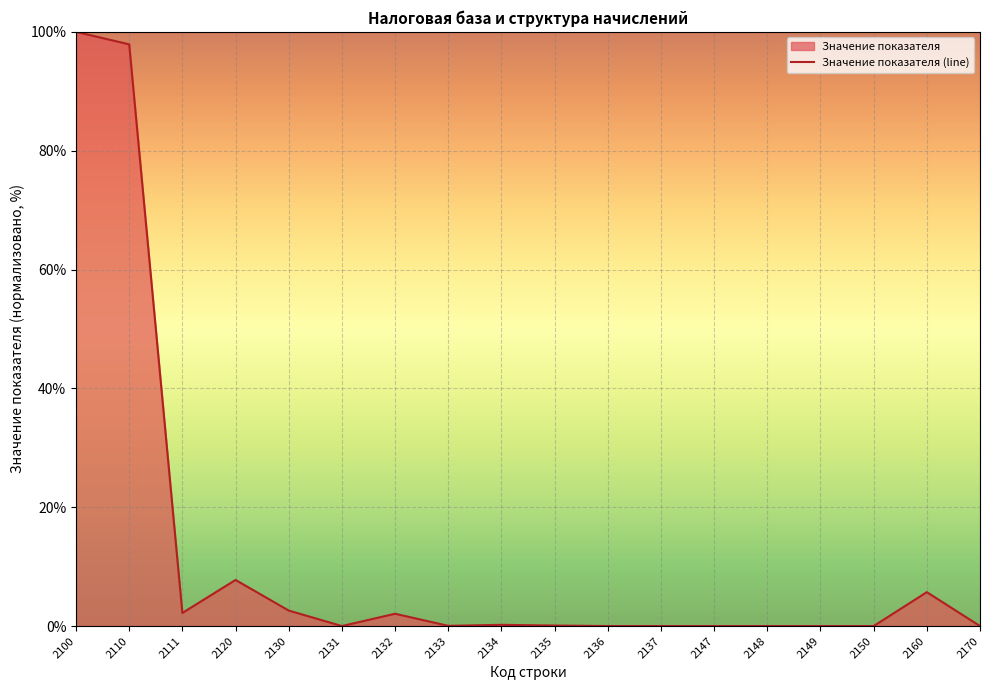

True or false: there are more than 2 points higher than both neighbors.

True